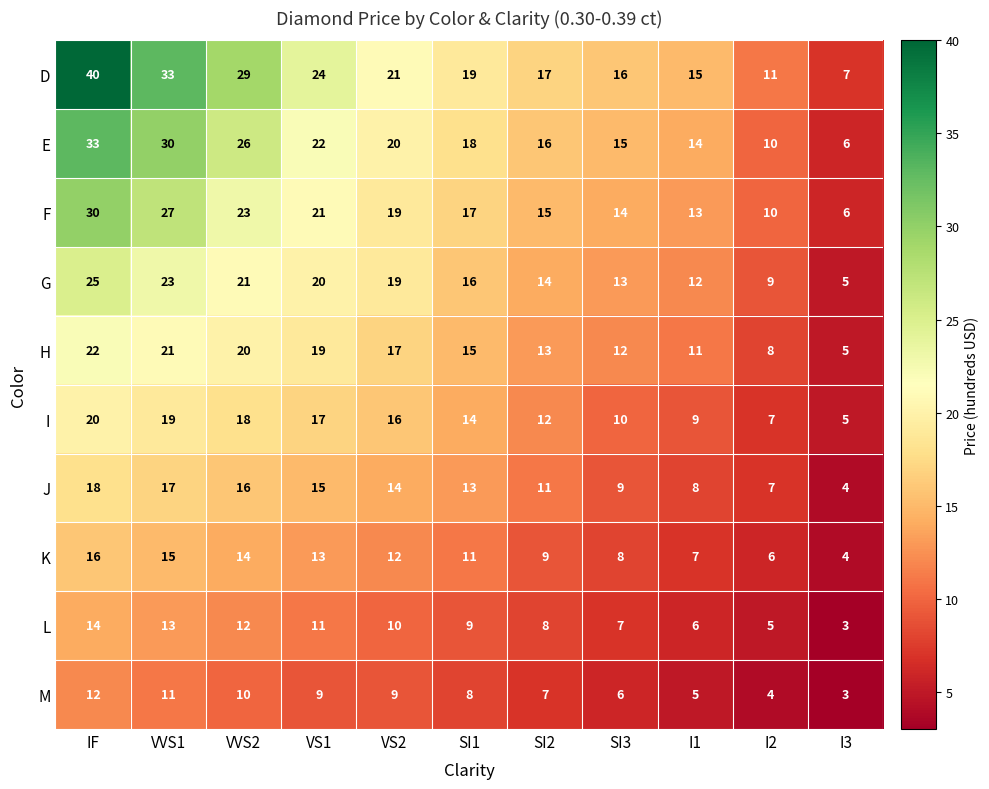

Which label corresponds to the smallest value in the chart?

I3